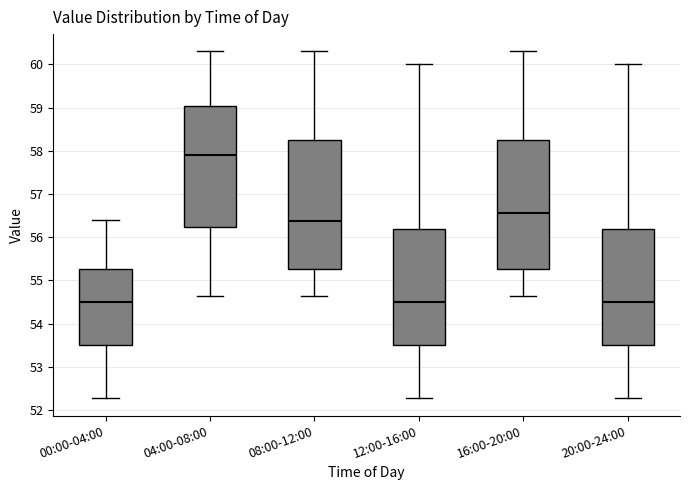

Reading left to right, read every box against the y-axis: the position of its median line, the range the box covers, and the ends of its whiskers. The values are not printed on the chart, so give them approximately, as read against the axis.

00:00-04:00: median 54.5, box 53.5 to 55.3, whiskers 52.3 to 56.4
04:00-08:00: median 57.9, box 56.2 to 59.0, whiskers 54.6 to 60.3
08:00-12:00: median 56.4, box 55.3 to 58.3, whiskers 54.6 to 60.3
12:00-16:00: median 54.5, box 53.5 to 56.2, whiskers 52.3 to 60.0
16:00-20:00: median 56.6, box 55.3 to 58.3, whiskers 54.6 to 60.3
20:00-24:00: median 54.5, box 53.5 to 56.2, whiskers 52.3 to 60.0